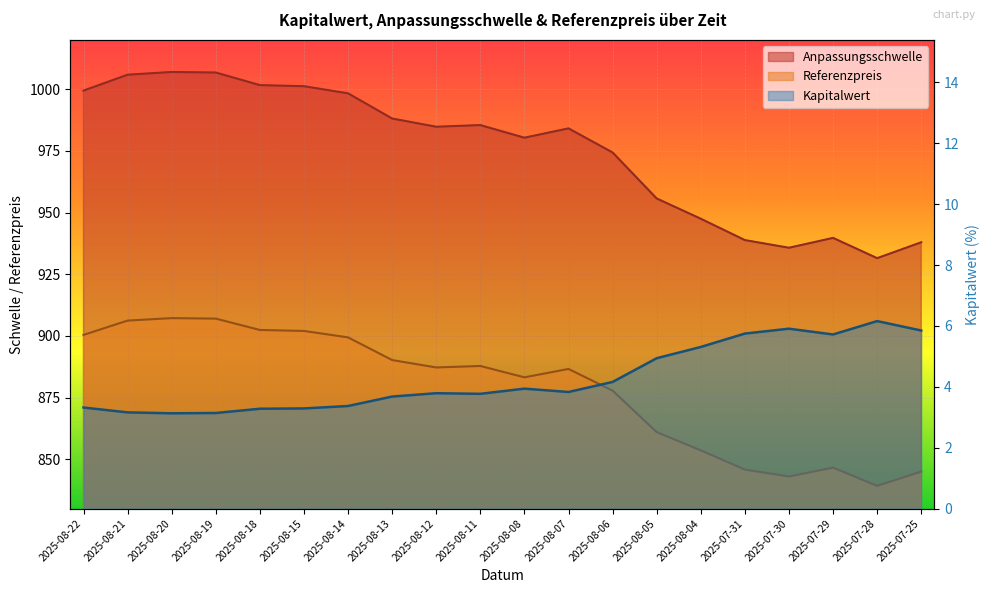

Reading left to right, what are all the values shown in this chart?

Anpassungsschwelle: 2025-08-22=999.4	2025-08-21=1005.9	2025-08-20=1007.0	2025-08-19=1006.8	2025-08-18=1001.7	2025-08-15=1001.2	2025-08-14=998.3	2025-08-13=988.1	2025-08-12=984.8	2025-08-11=985.5	2025-08-08=980.4	2025-08-07=984.1	2025-08-06=974.4	2025-08-05=955.7	2025-08-04=947.5	2025-07-31=938.8	2025-07-30=935.7	2025-07-29=939.7	2025-07-28=931.5	2025-07-25=938.0
Referenzpreis: 2025-08-22=900.4	2025-08-21=906.2	2025-08-20=907.2	2025-08-19=907.0	2025-08-18=902.4	2025-08-15=902.0	2025-08-14=899.4	2025-08-13=890.2	2025-08-12=887.2	2025-08-11=887.8	2025-08-08=883.2	2025-08-07=886.6	2025-08-06=877.8	2025-08-05=861.0	2025-08-04=853.6	2025-07-31=845.8	2025-07-30=843.0	2025-07-29=846.6	2025-07-28=839.2	2025-07-25=845.0
Kapitalwert: 2025-08-22=3.3	2025-08-21=3.2	2025-08-20=3.1	2025-08-19=3.1	2025-08-18=3.3	2025-08-15=3.3	2025-08-14=3.4	2025-08-13=3.7	2025-08-12=3.8	2025-08-11=3.8	2025-08-08=3.9	2025-08-07=3.8	2025-08-06=4.2	2025-08-05=4.9	2025-08-04=5.3	2025-07-31=5.8	2025-07-30=5.9	2025-07-29=5.7	2025-07-28=6.2	2025-07-25=5.8